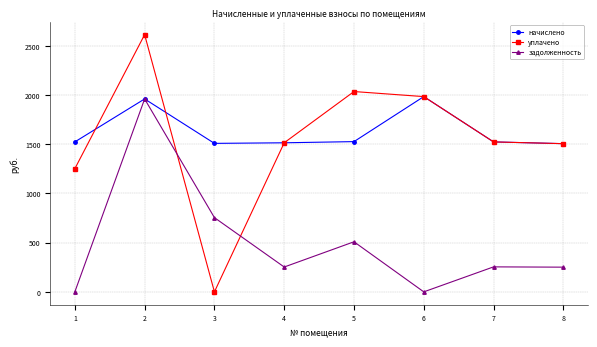

What is the value of the задолженность point at the 2nd from the left?

1960.2